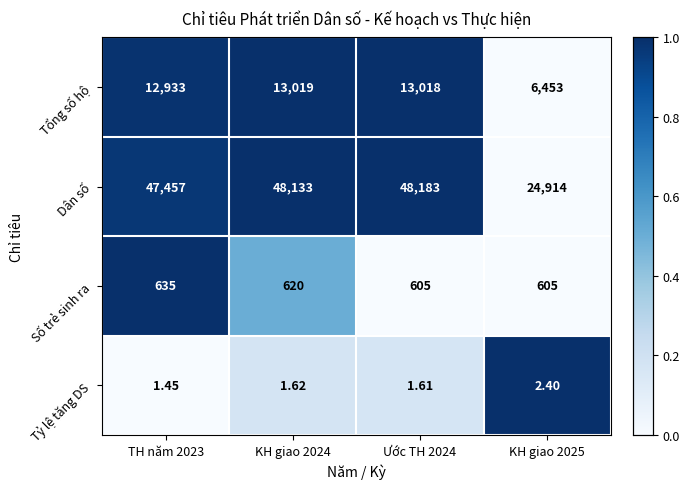

How many categories are shown in the chart?

4